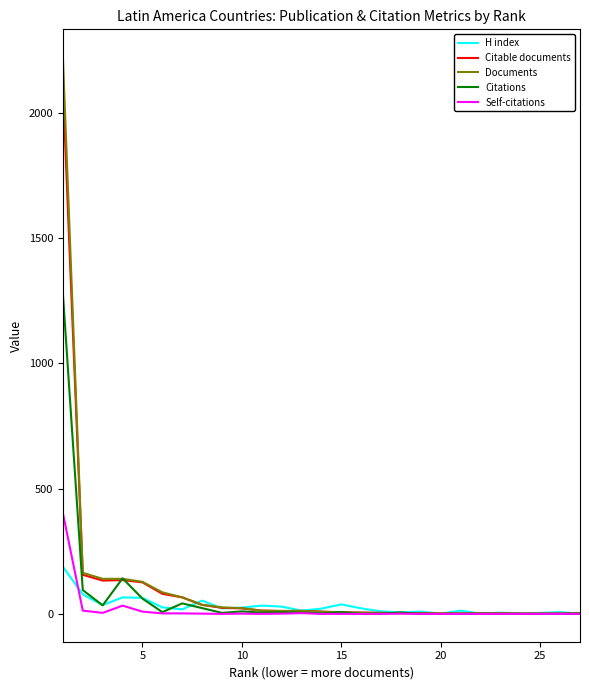

What is the highest value of the H index series?

188